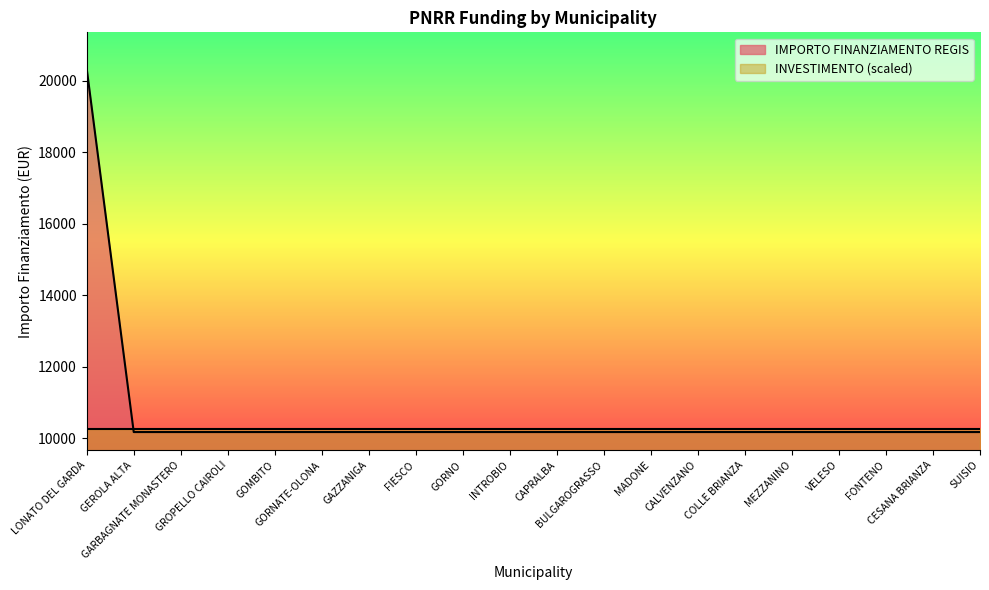

Rank the categories by value from lowest to highest.

GEROLA ALTA, GARBAGNATE MONASTERO, GROPELLO CAIROLI, GOMBITO, GORNATE-OLONA, GAZZANIGA, FIESCO, GORNO, INTROBIO, CAPRALBA, BULGAROGRASSO, MADONE, CALVENZANO, COLLE BRIANZA, MEZZANINO, VELESO, FONTENO, CESANA BRIANZA, SUISIO, LONATO DEL GARDA